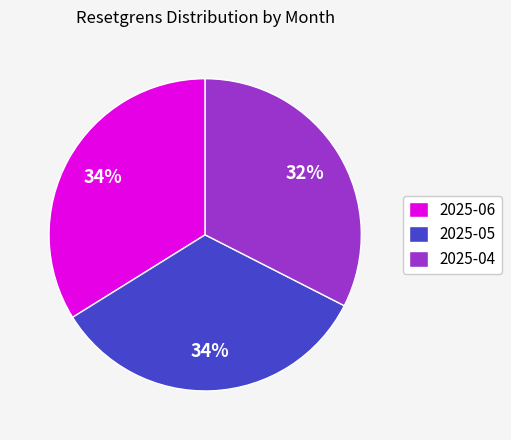

Which has a higher value, 2025-04 or 2025-06?

2025-06